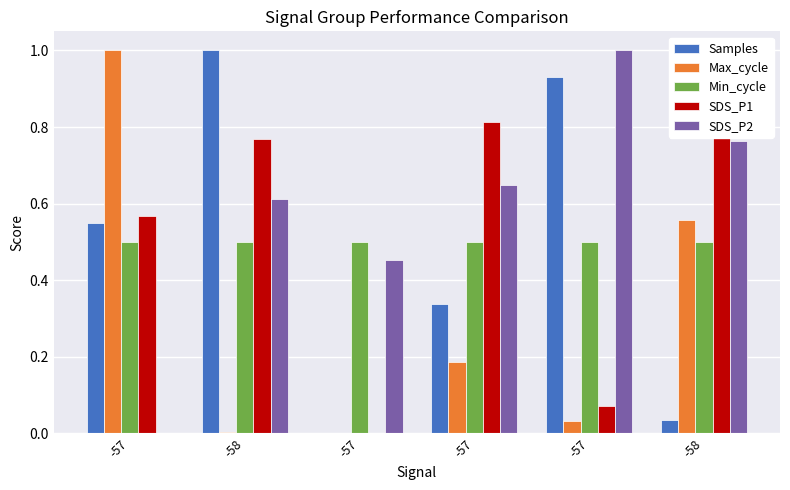

What is the sum of all Min_cycle values?

3.0